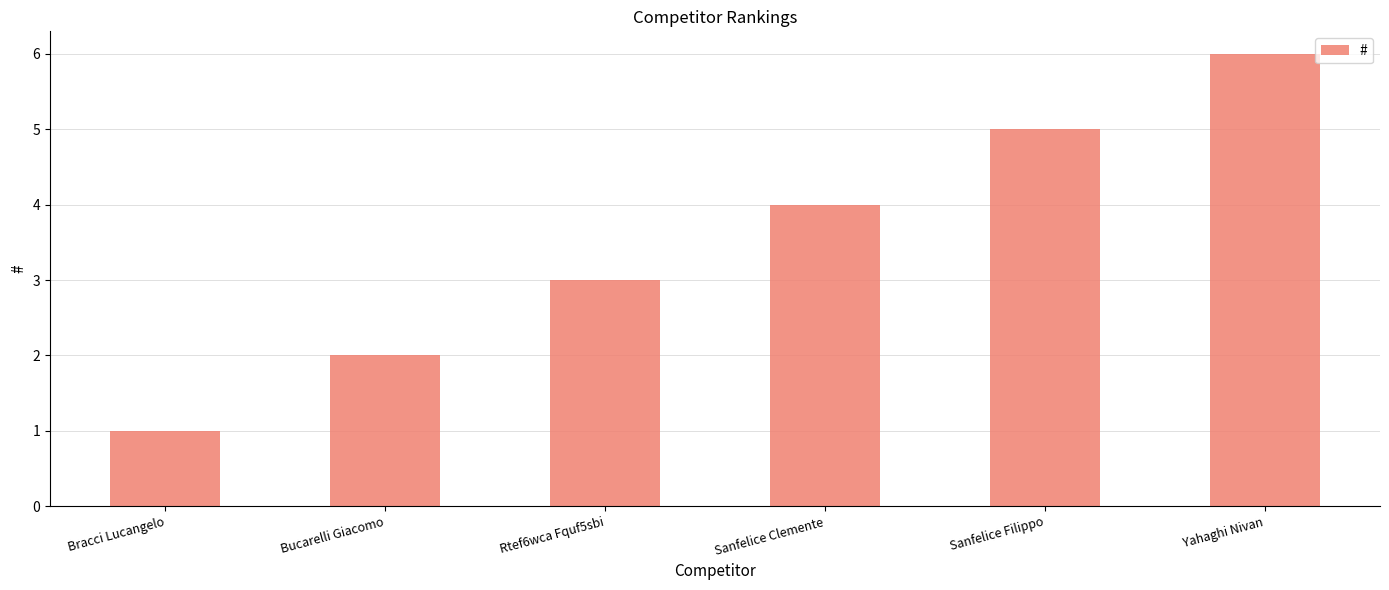

Which label corresponds to the largest value in the chart?

Yahaghi Nivan